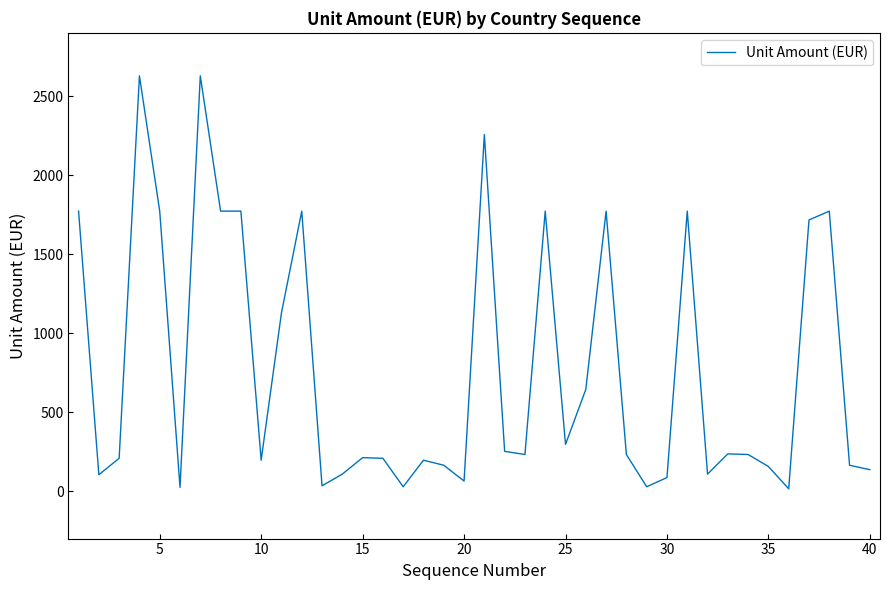

What is the maximum value shown in the chart?

2628